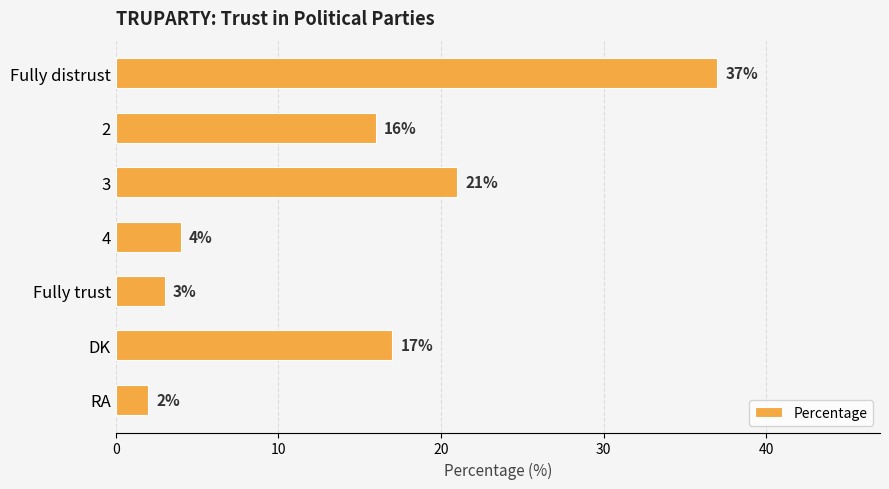

Rank the categories by value from lowest to highest.

RA, Fully trust, 4, 2, DK, 3, Fully distrust